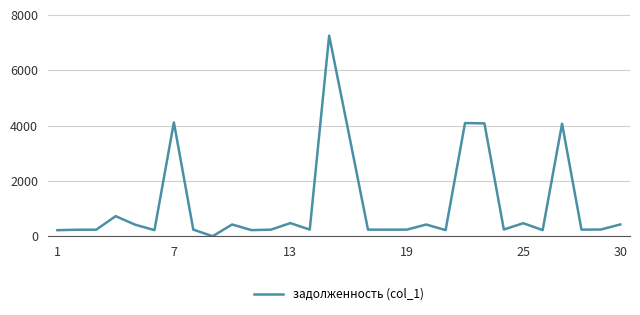

What is the difference between the maximum and minimum values?

7249.9